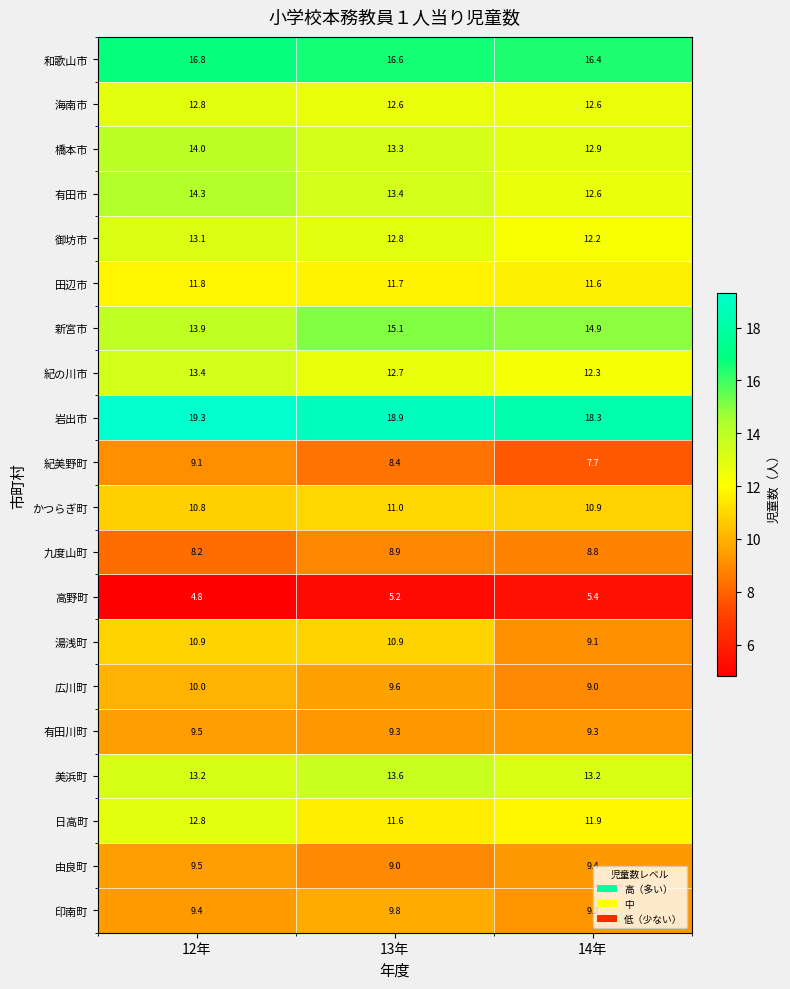

What is the sum of all 印南町 values?

28.4